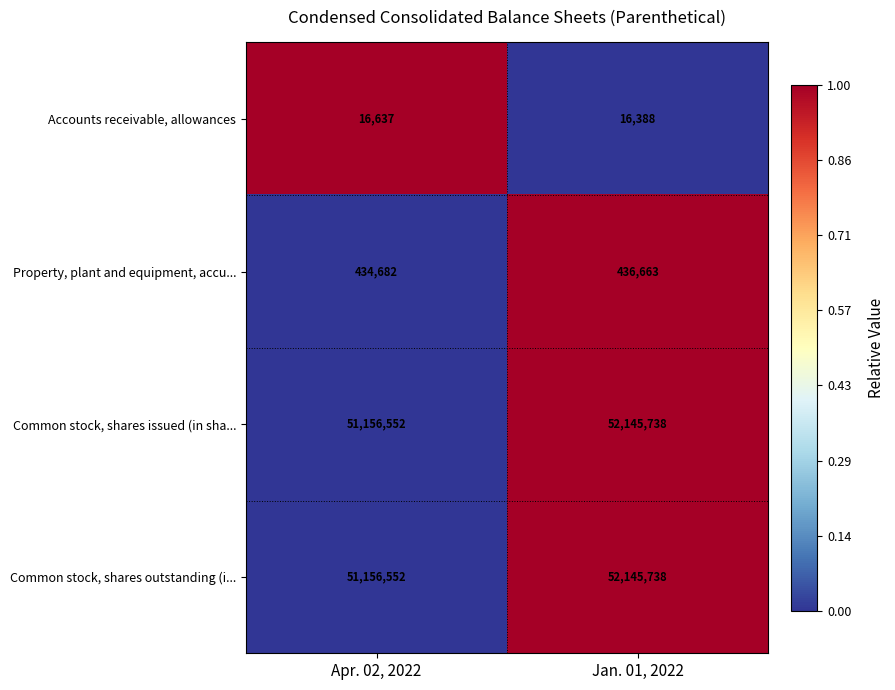

At which label is Common stock, shares outstanding (i... closest to 51651145?

Apr. 02, 2022